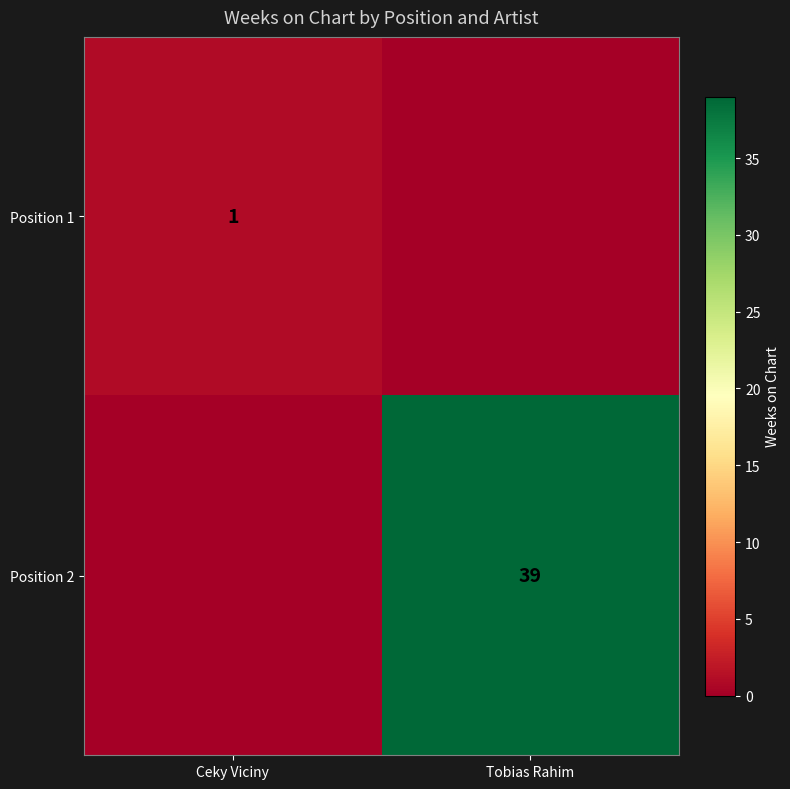

Which label corresponds to the largest value in the chart?

Tobias Rahim